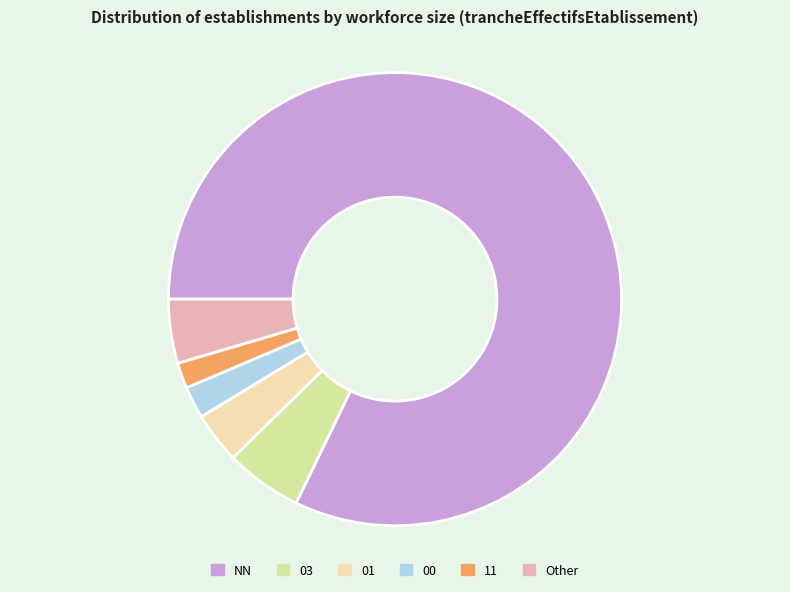

Count the number of slices in the pie.

6